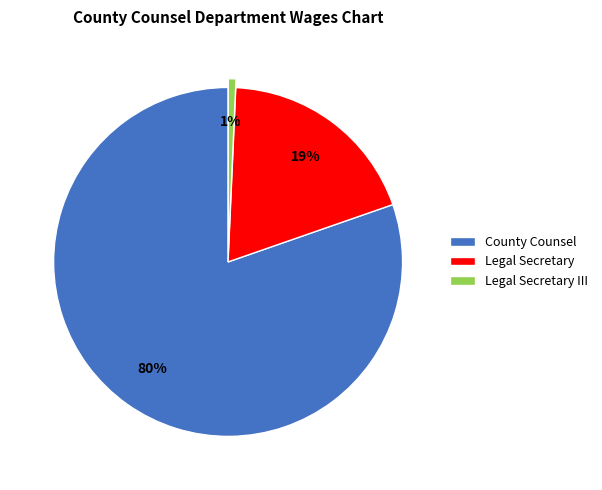

How many slices are in this pie chart?

3